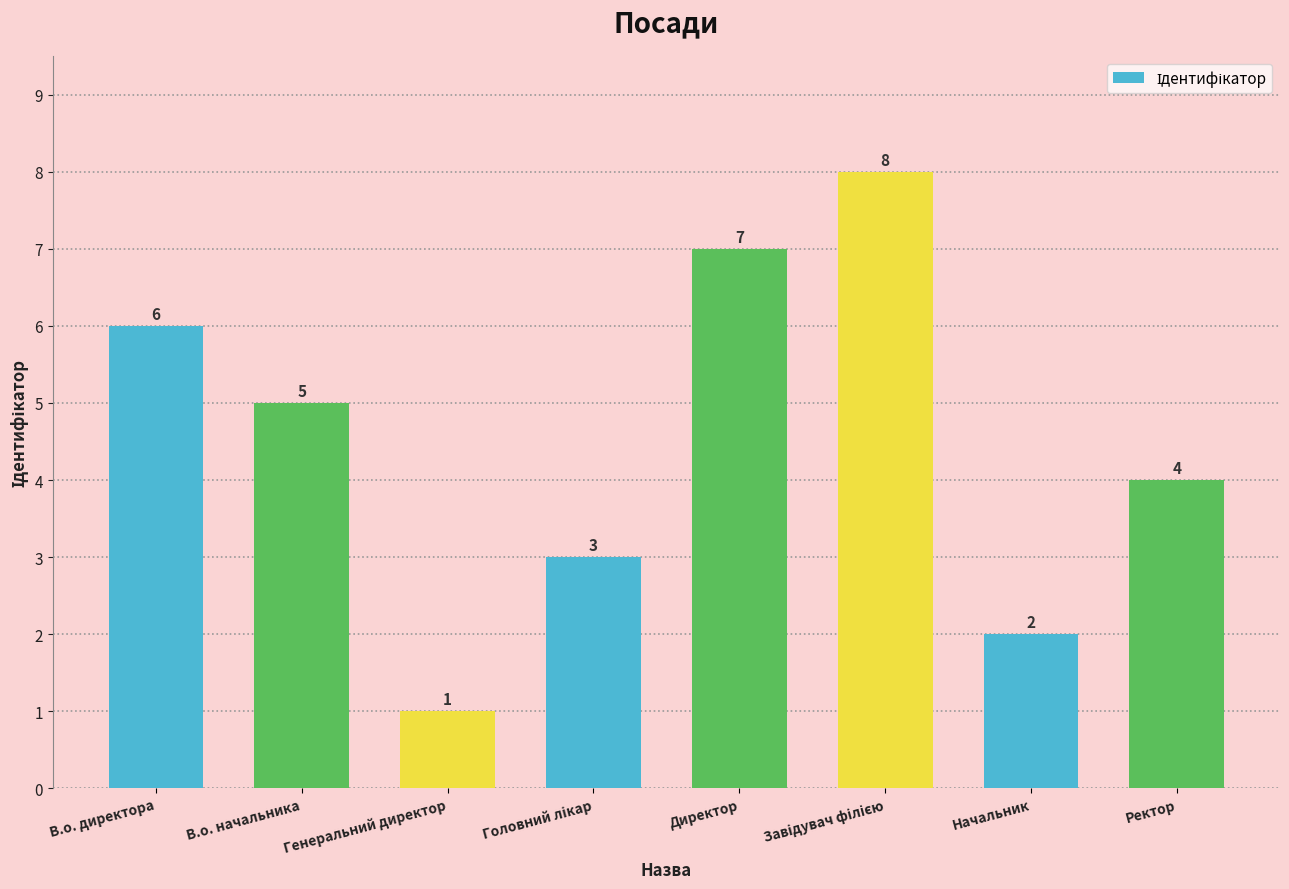

Where is the data nearest to the value 4?

Ректор